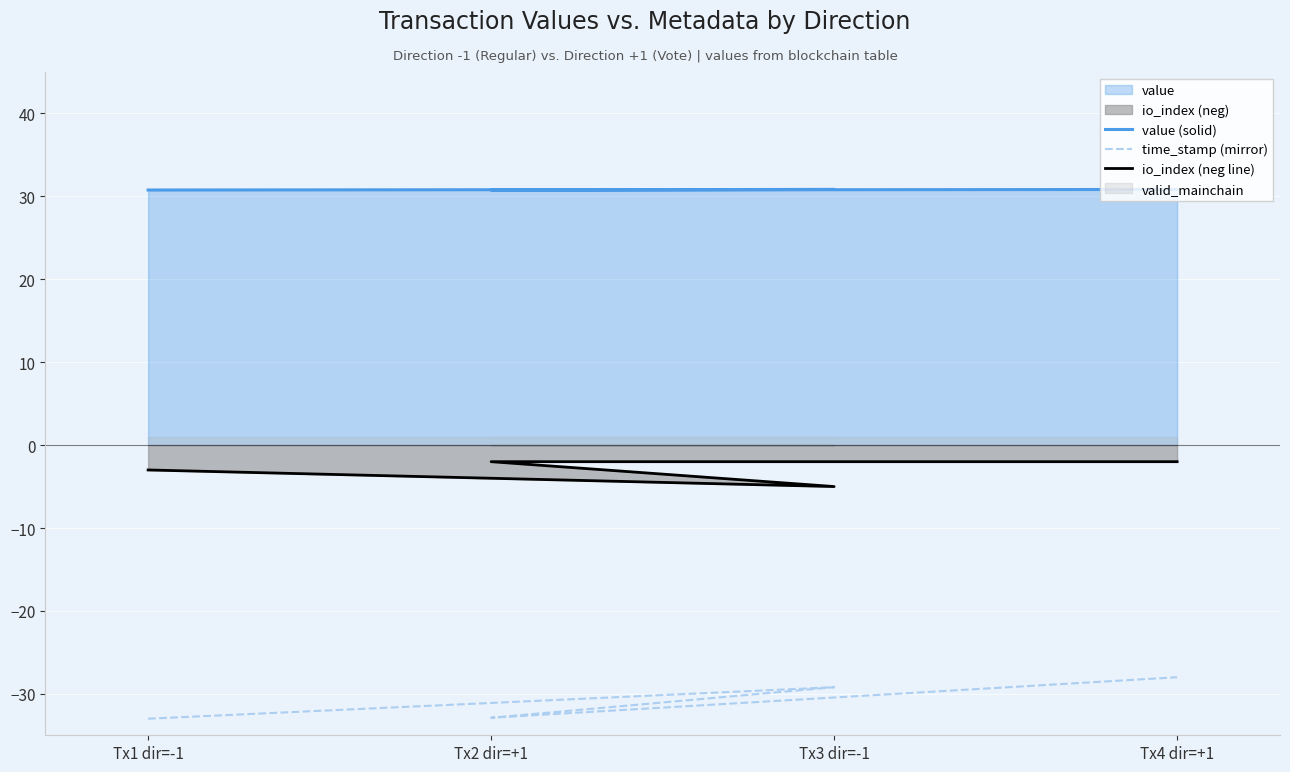

True or false: io_index (neg line) and time_stamp (mirror) cross at least once.

False